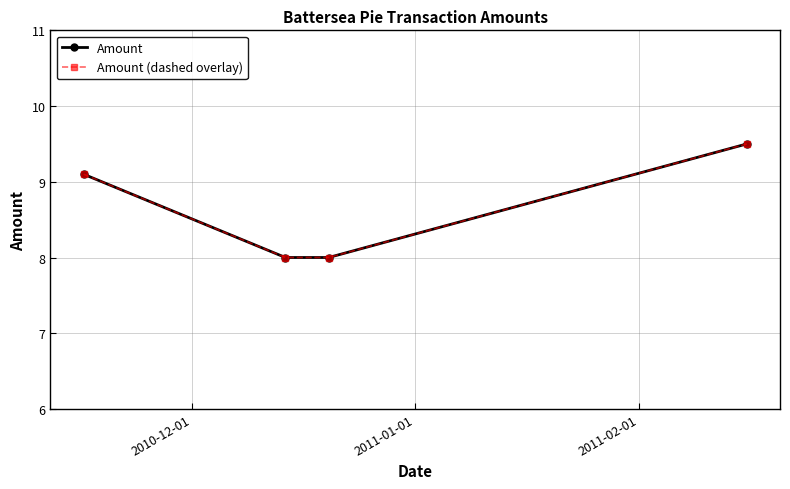

How many lines are shown in the chart?

2